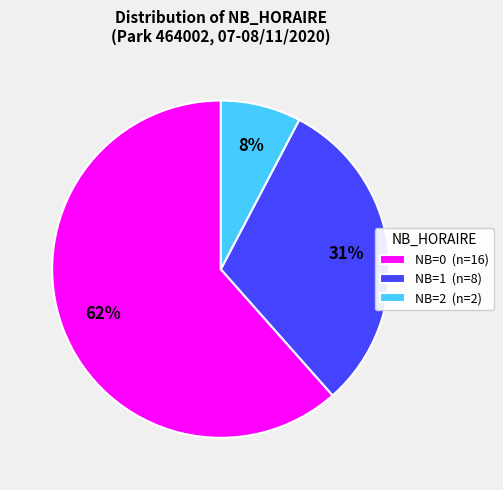

Which category has the smallest portion of the pie?

NB=2 (n=2)